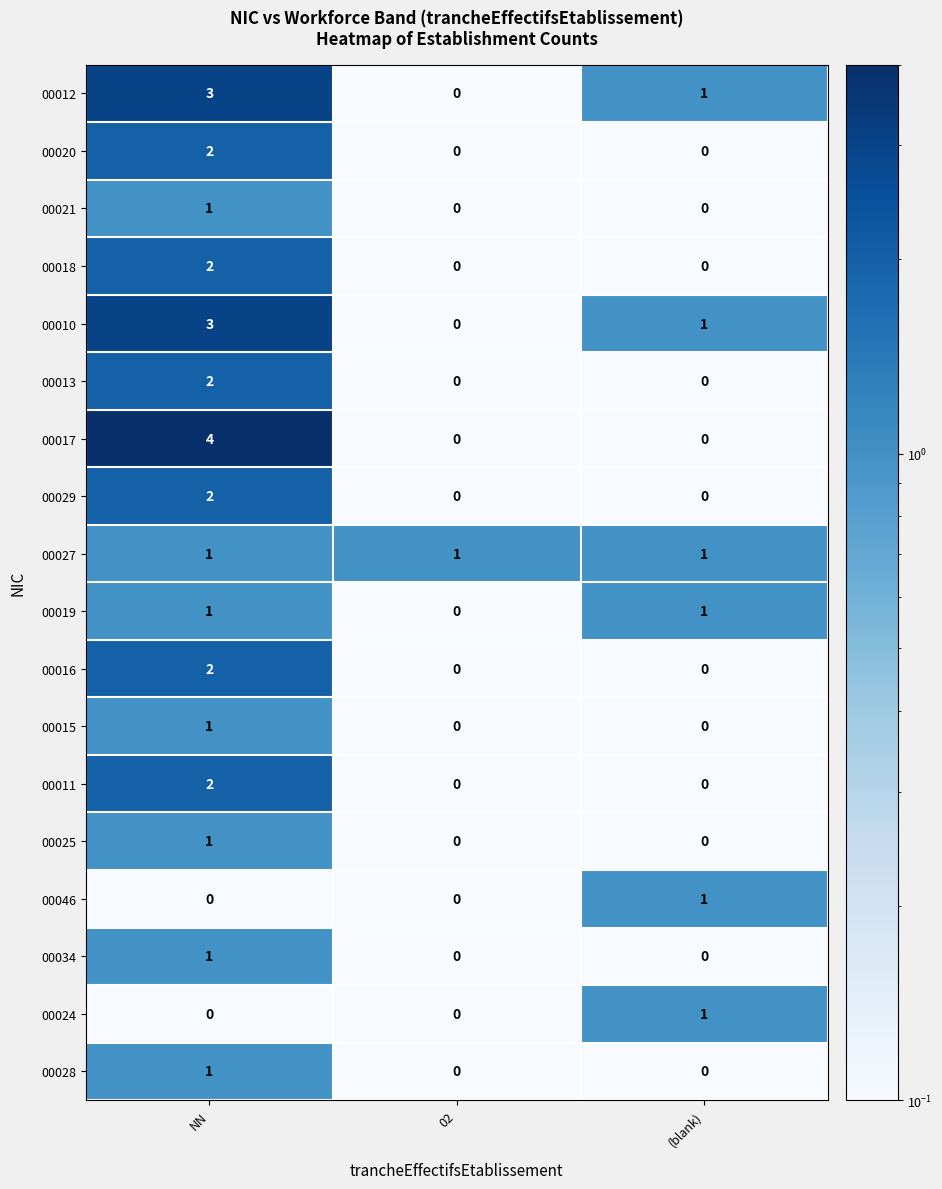

At which category is the sum across all series the highest?

NN